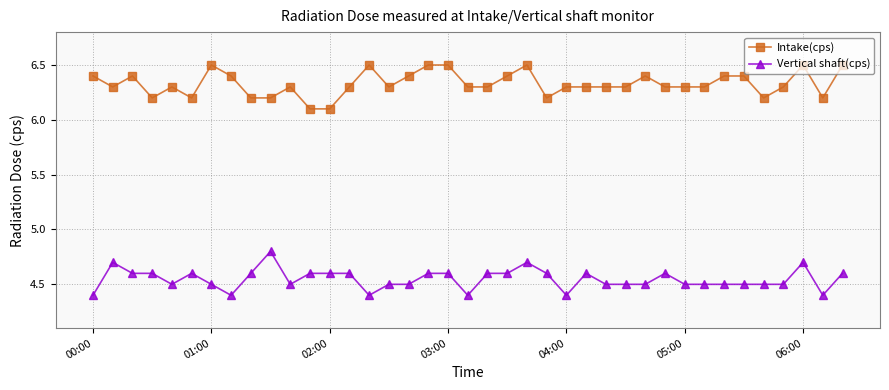

How many lines are shown in the chart?

2